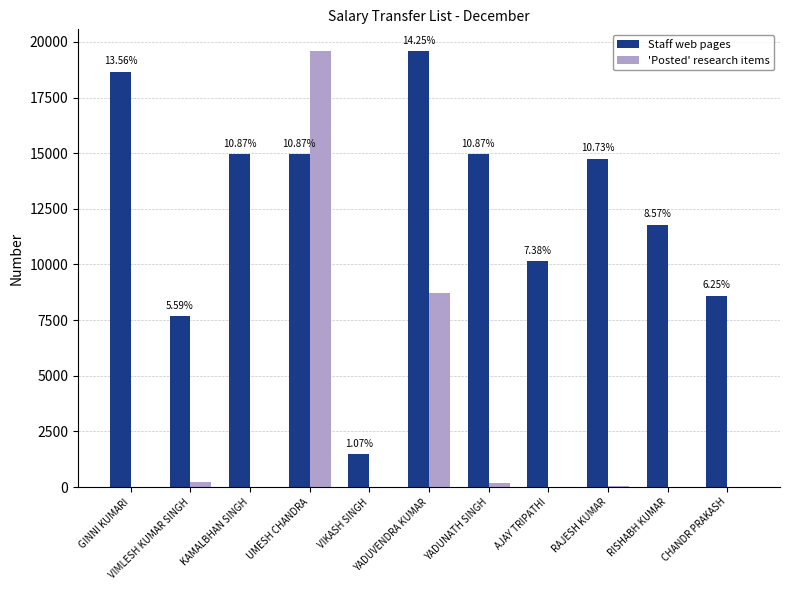

At how many categories does at least one series exceed 12481?

6